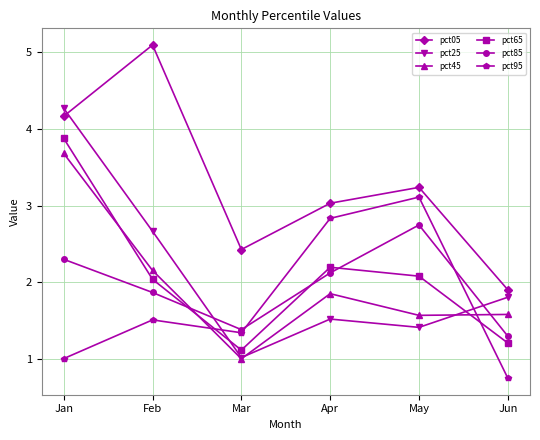

At which label does pct45 reach its peak?

Jan